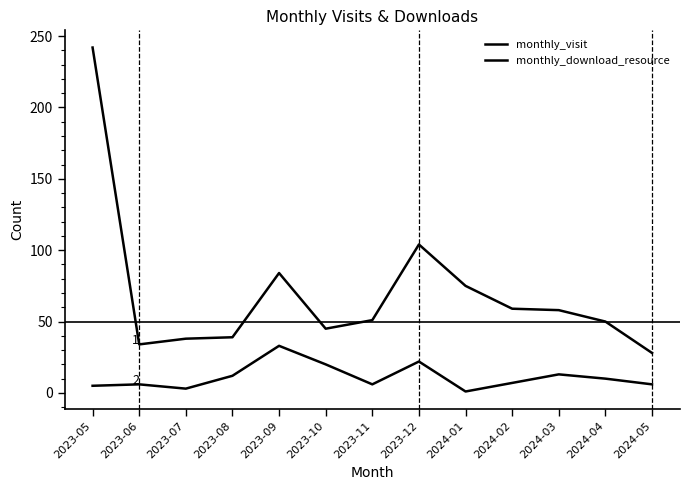

Which category has the highest value across all series?

2023-05